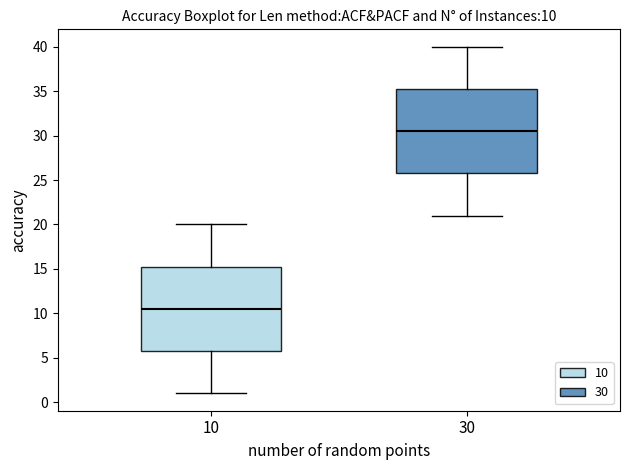

Which box has the highest median line?

30